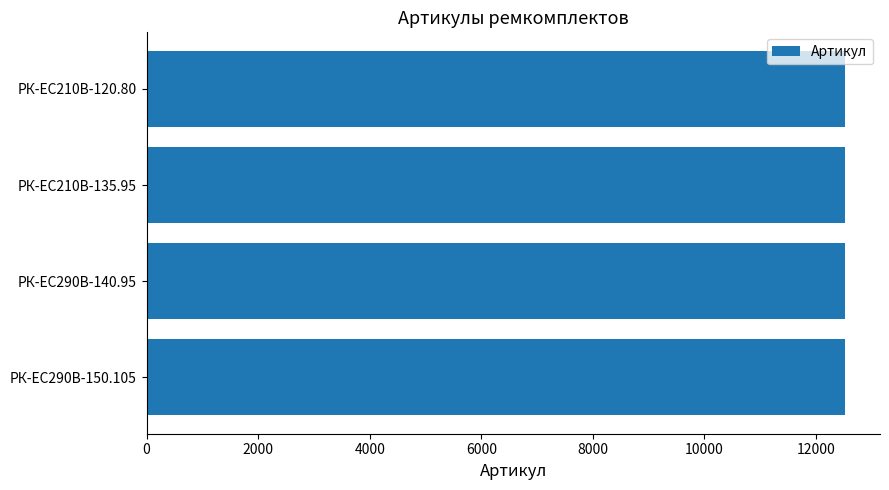

What is the smallest value displayed?

12518